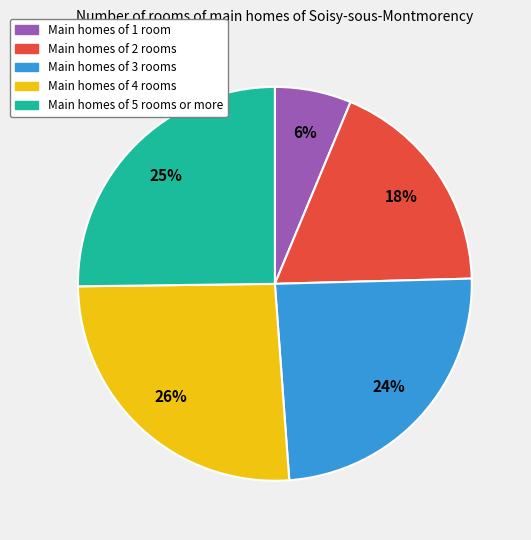

Is there a majority slice in this chart?

No